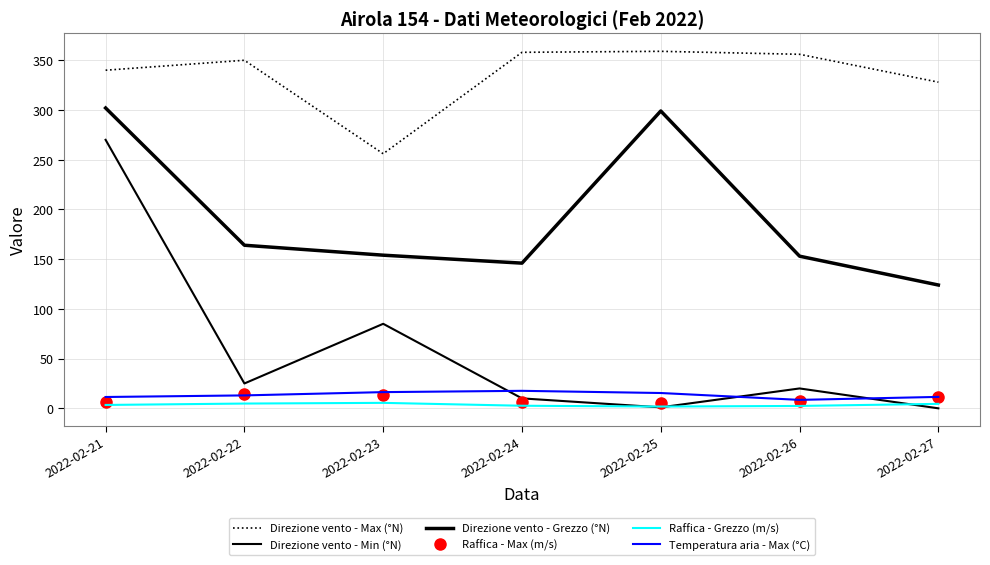

Reading left to right, extract all data points from this chart.

Direzione vento - Max (°N): 2022-02-21=340.0	2022-02-22=350.0	2022-02-23=256.0	2022-02-24=358.0	2022-02-25=359.0	2022-02-26=356.0	2022-02-27=328.0
Direzione vento - Min (°N): 2022-02-21=270.0	2022-02-22=25.0	2022-02-23=85.0	2022-02-24=10.0	2022-02-25=1.0	2022-02-26=20.0	2022-02-27=0.0
Direzione vento - Grezzo (°N): 2022-02-21=302.0	2022-02-22=164.0	2022-02-23=154.0	2022-02-24=146.0	2022-02-25=299.0	2022-02-26=153.0	2022-02-27=124.0
Raffica - Max (m/s): 2022-02-21=6.8	2022-02-22=14.7	2022-02-23=13.5	2022-02-24=6.1	2022-02-25=5.2	2022-02-26=6.9	2022-02-27=11.8
Raffica - Grezzo (m/s): 2022-02-21=3.4	2022-02-22=4.8	2022-02-23=5.5	2022-02-24=2.6	2022-02-25=1.8	2022-02-26=2.4	2022-02-27=4.5
Temperatura aria - Max (°C): 2022-02-21=11.4	2022-02-22=13.0	2022-02-23=16.3	2022-02-24=17.6	2022-02-25=15.4	2022-02-26=8.5	2022-02-27=11.5